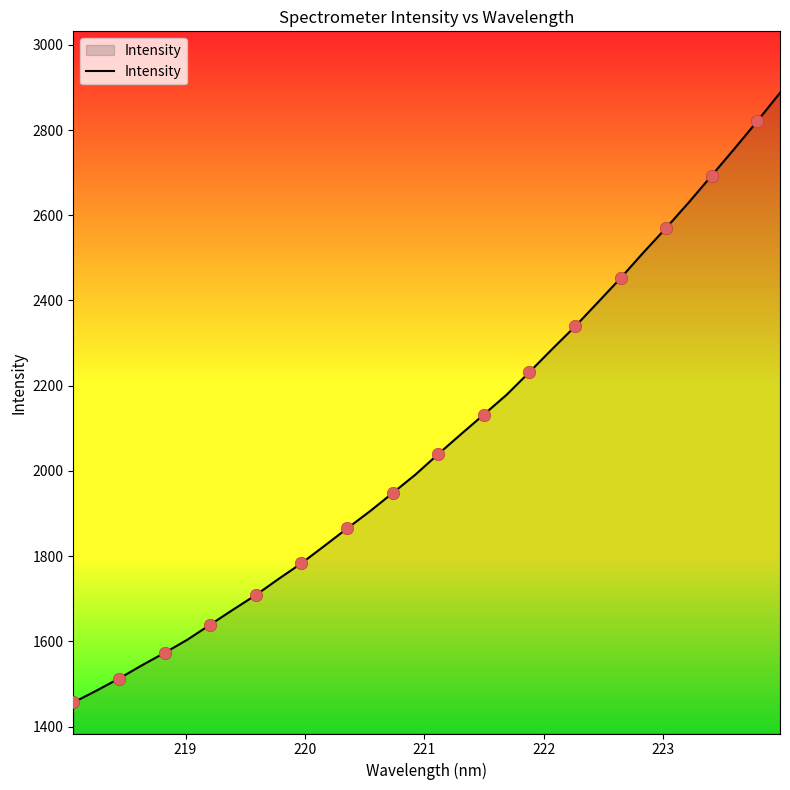

What is the smallest value displayed?

1456.4